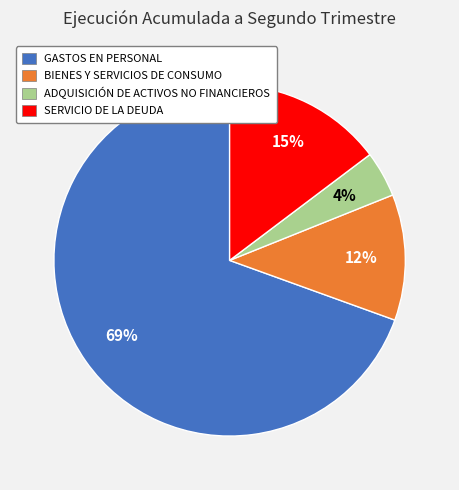

Combined, do ADQUISICIÓN DE ACTIVOS NO FINANCIEROS and BIENES Y SERVICIOS DE CONSUMO account for over 50%?

No